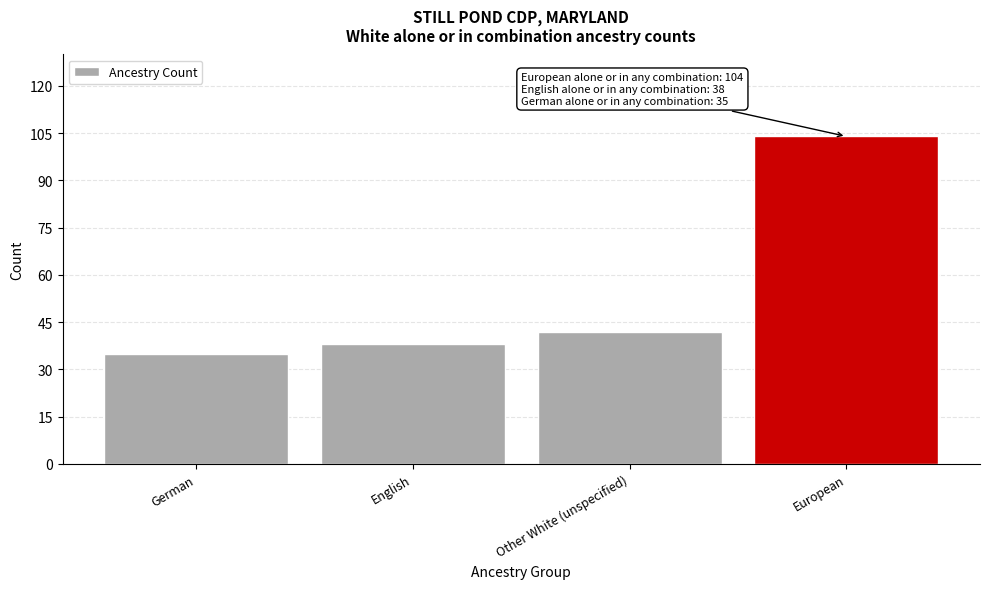

Reading right to left, list all the values displayed in this chart.

European=104	Other White (unspecified)=42	English=38	German=35